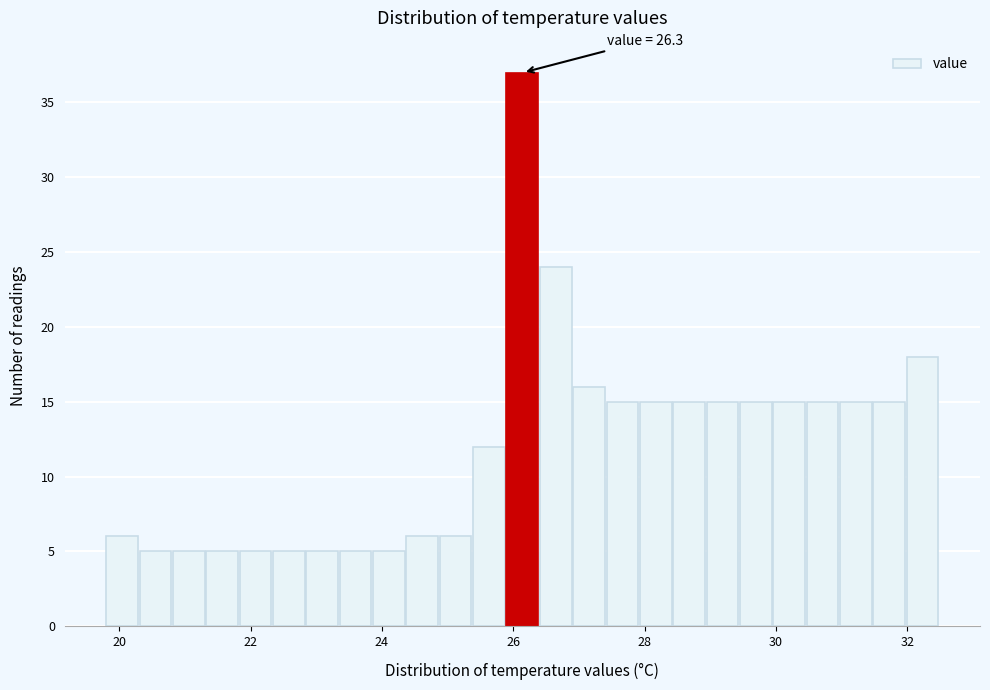

Around what value on the x-axis is the tallest bar? Give the approximate position of its centre, as read against the axis.

26.2